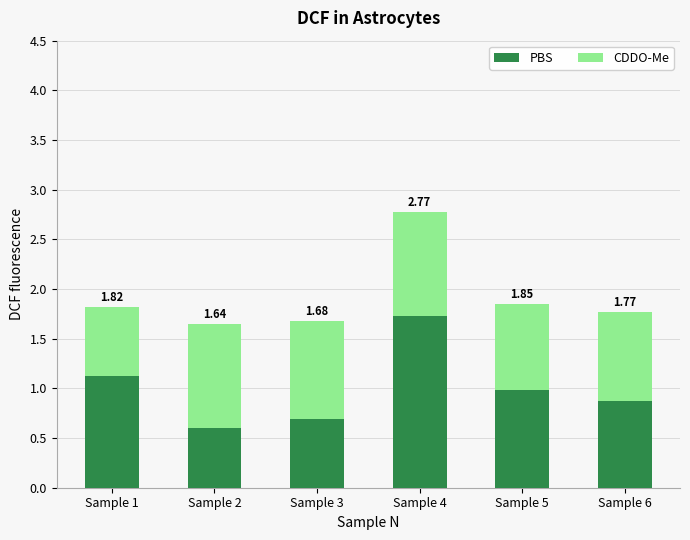

How many bars are there in total?

6